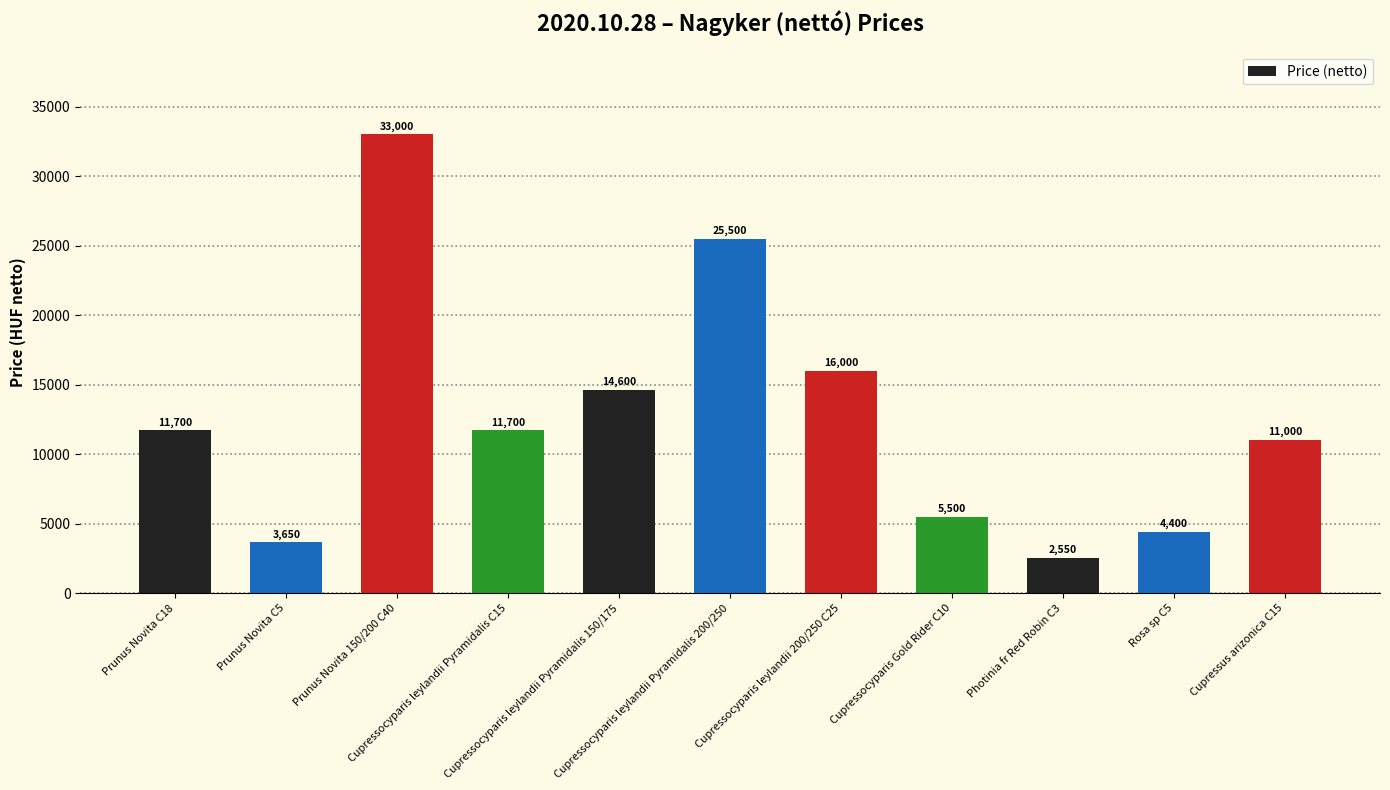

How many values are below 11700?

5